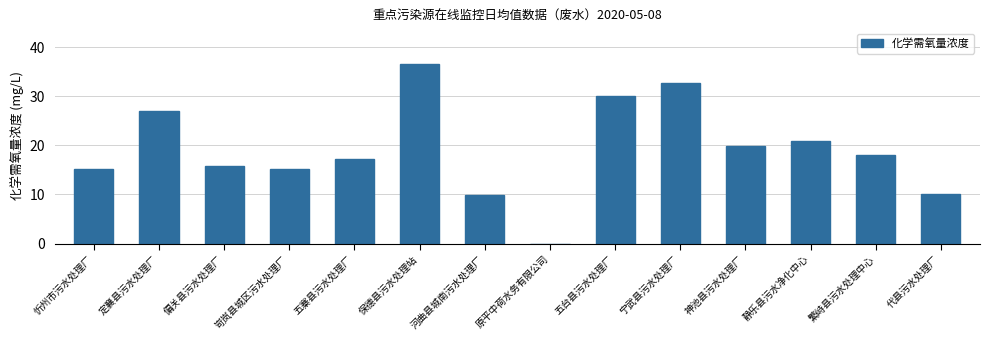

What is the sum of the values at 繁峙县污水处理中心 and 五台县污水处理厂?

48.1